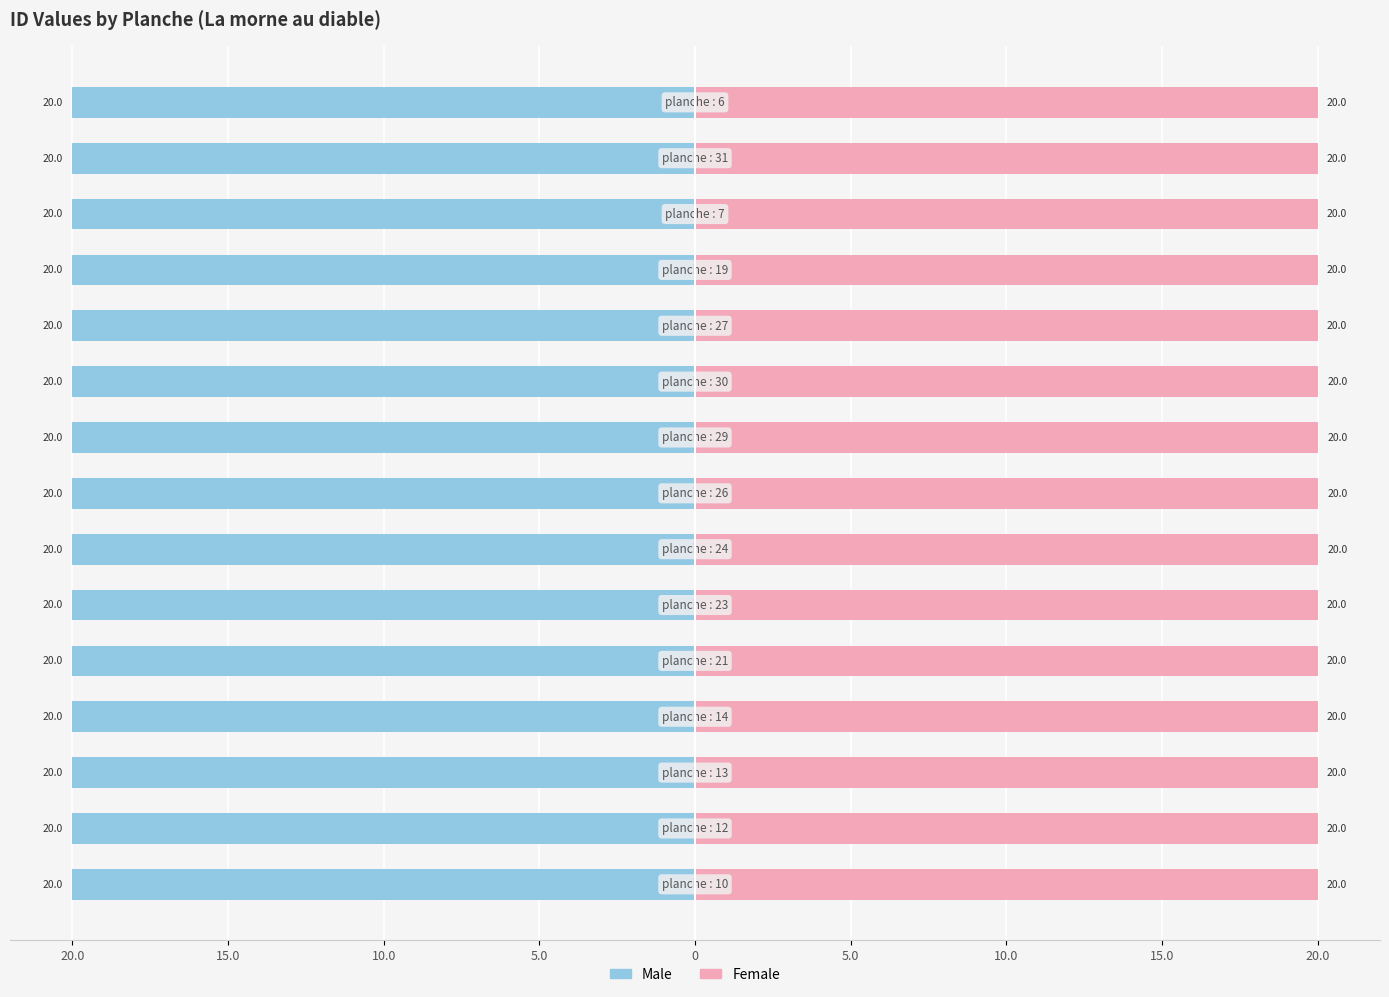

What is the approximate value of Male at 11?

-20.0